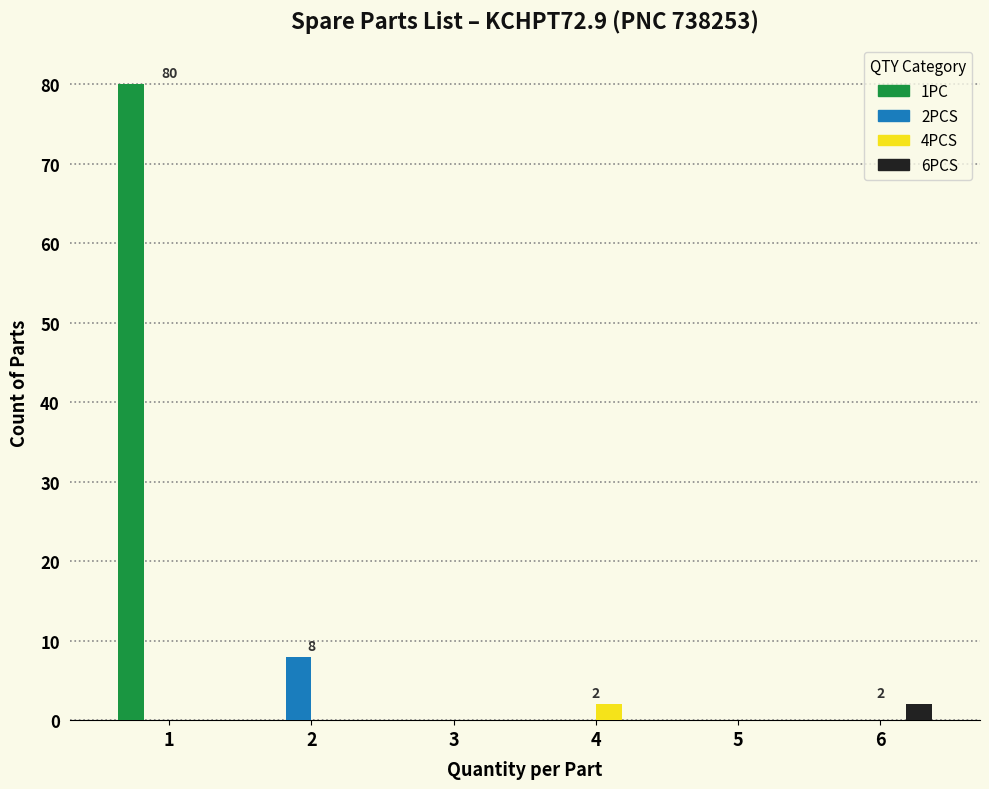

Reading left to right, transcribe all the data shown in this chart.

1PC: 1=80	2=0	3=0	4=0	5=0	6=0
2PCS: 1=0	2=8	3=0	4=0	5=0	6=0
4PCS: 1=0	2=0	3=0	4=2	5=0	6=0
6PCS: 1=0	2=0	3=0	4=0	5=0	6=2